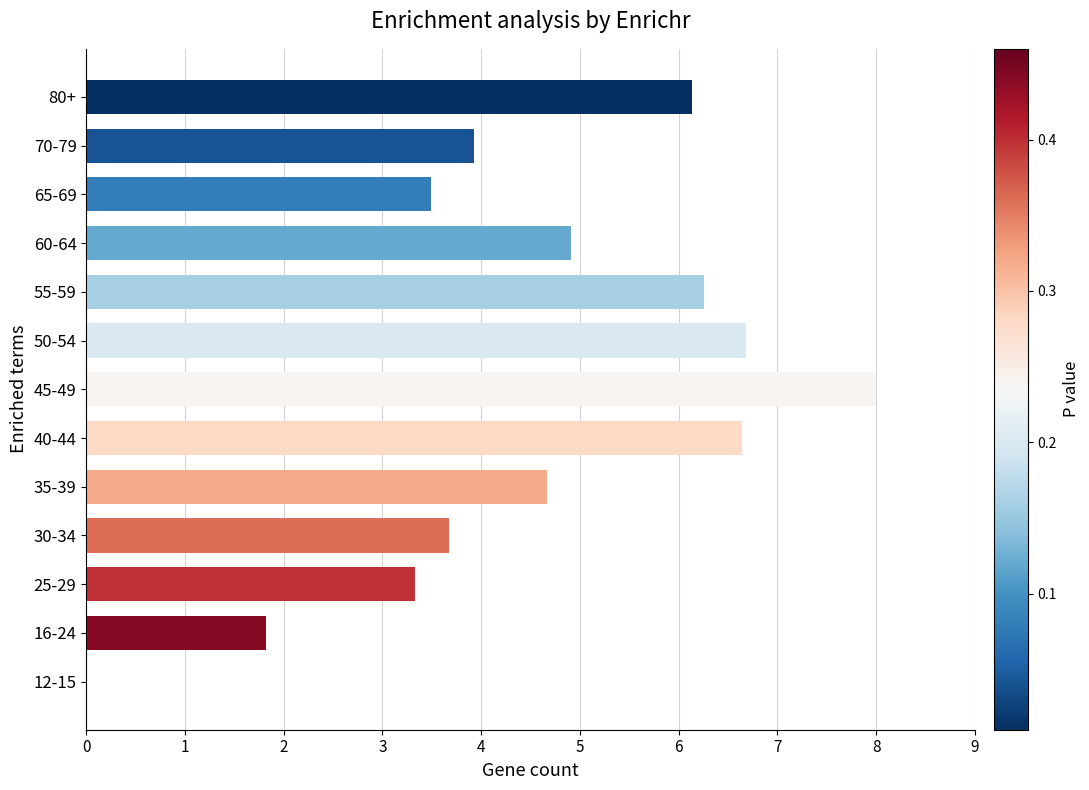

The chart shows a value of 3.7 at 40-44. True or false?

False